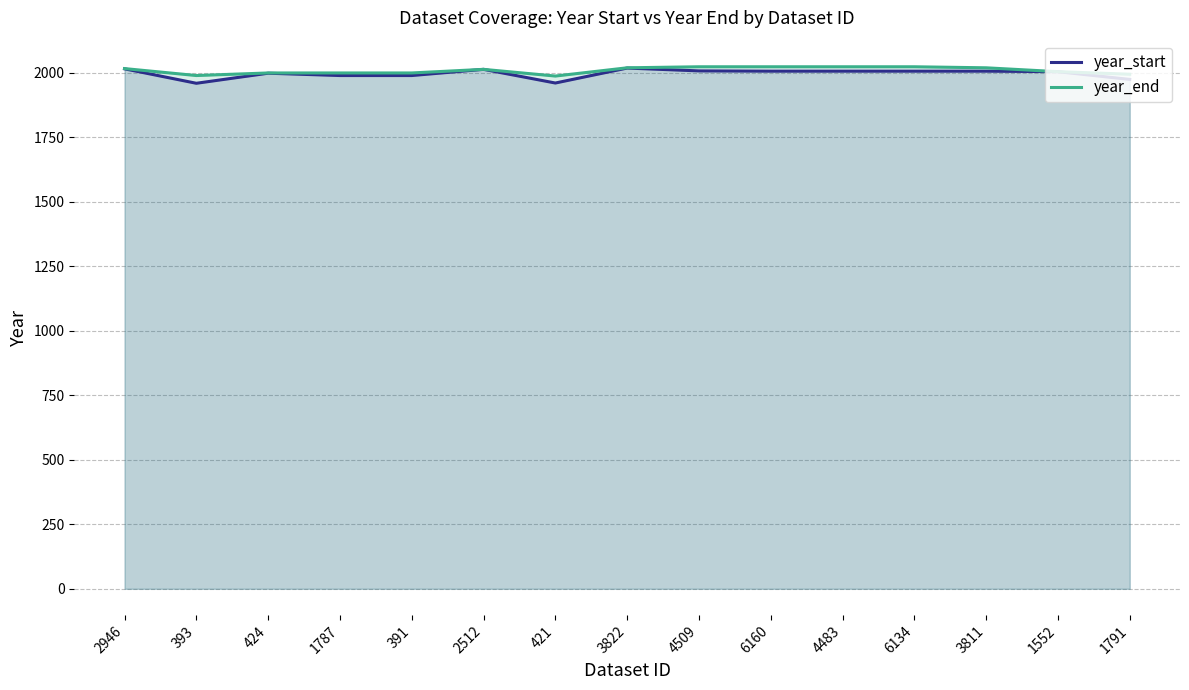

What is the highest value of the year_start series?

2019